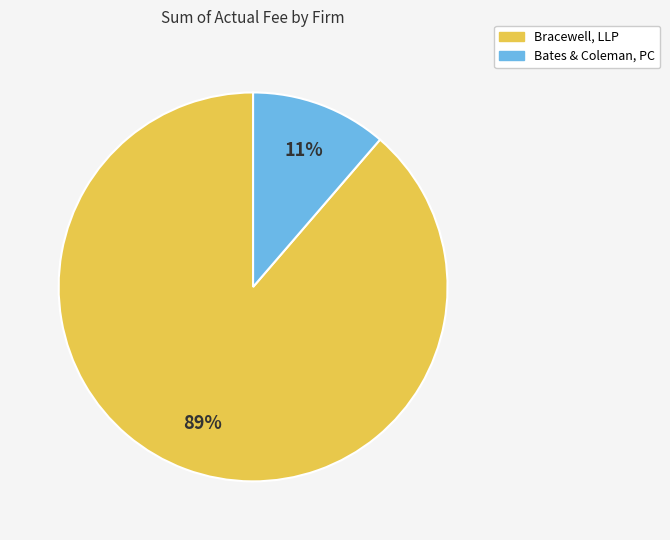

What percentage is the Bates & Coleman, PC slice, to the nearest percent?

11%